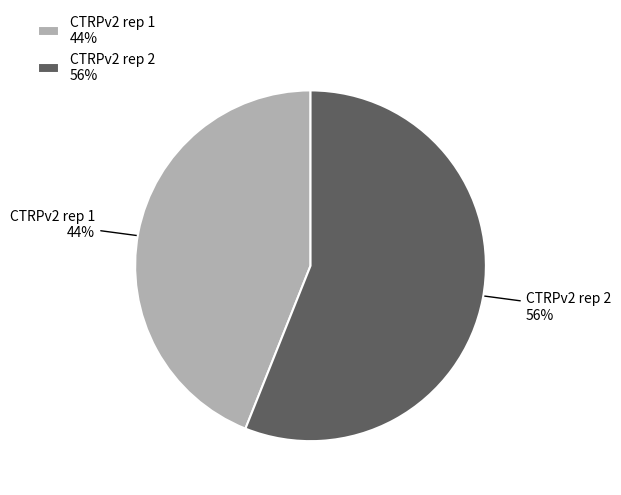

How many segments does this pie chart have?

2